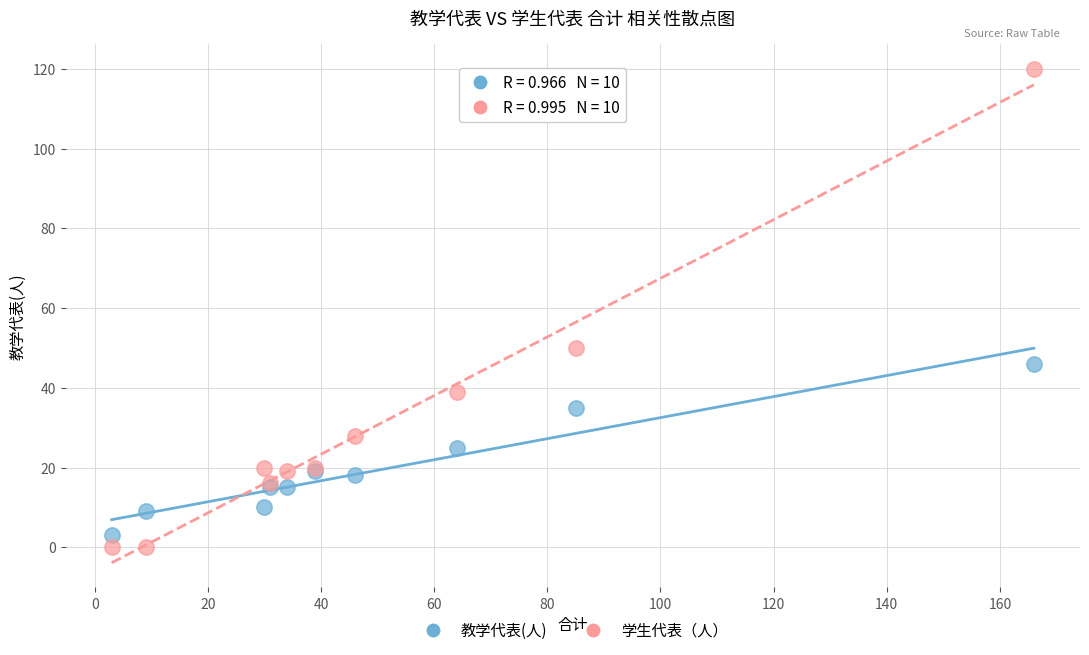

What are all the series names shown in the legend?

教学代表(人), 学生代表（人）